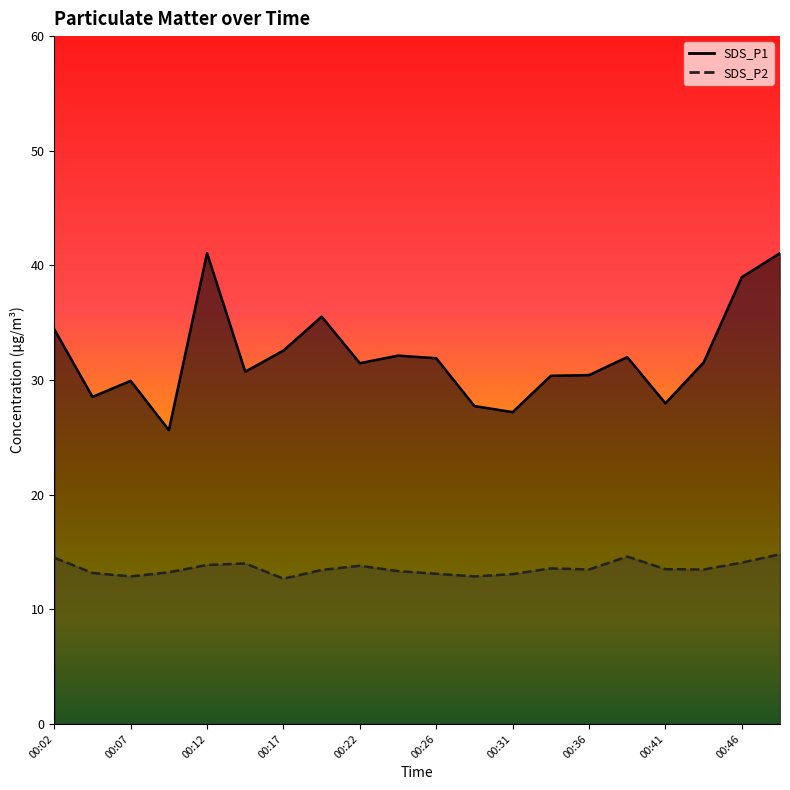

Between 00:02 and 00:31, which series saw the biggest shift?

SDS_P1